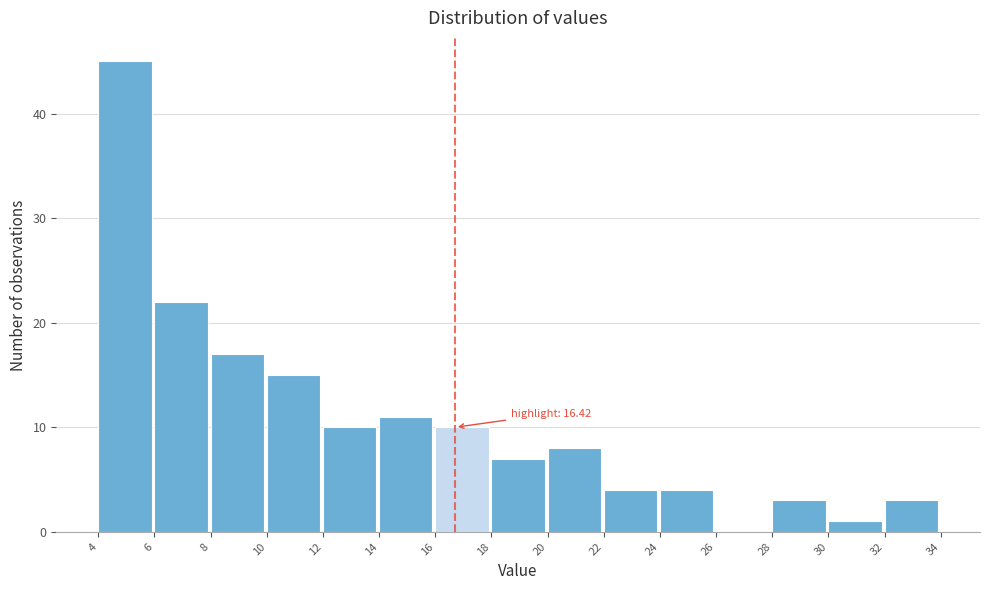

Reading left to right, list all the values displayed in this chart.

4=45	6=22	8=17	10=15	12=10	14=11	16=10	18=7	20=8	22=4	24=4	26=0	28=3	30=1	32=3